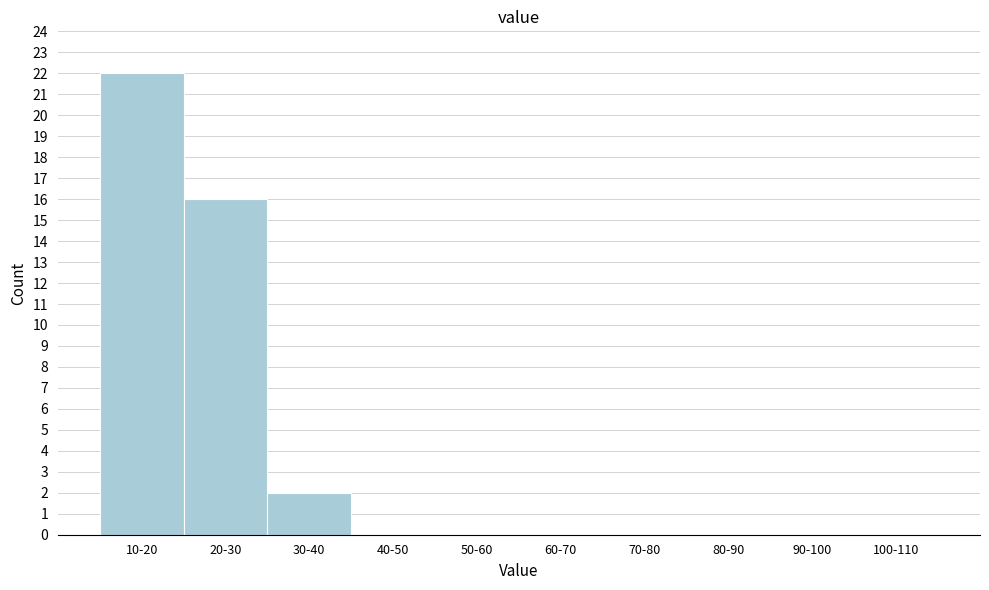

Reading left to right, list all the values displayed in this chart.

10-20=22	20-30=16	30-40=2	40-50=0	50-60=0	60-70=0	70-80=0	80-90=0	90-100=0	100-110=0